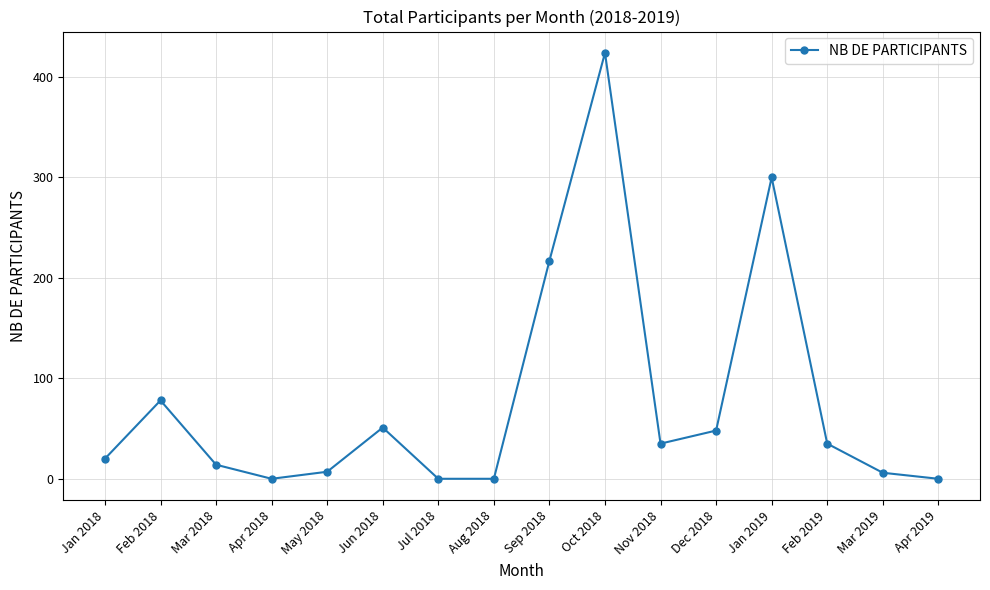

What is the average value?

77